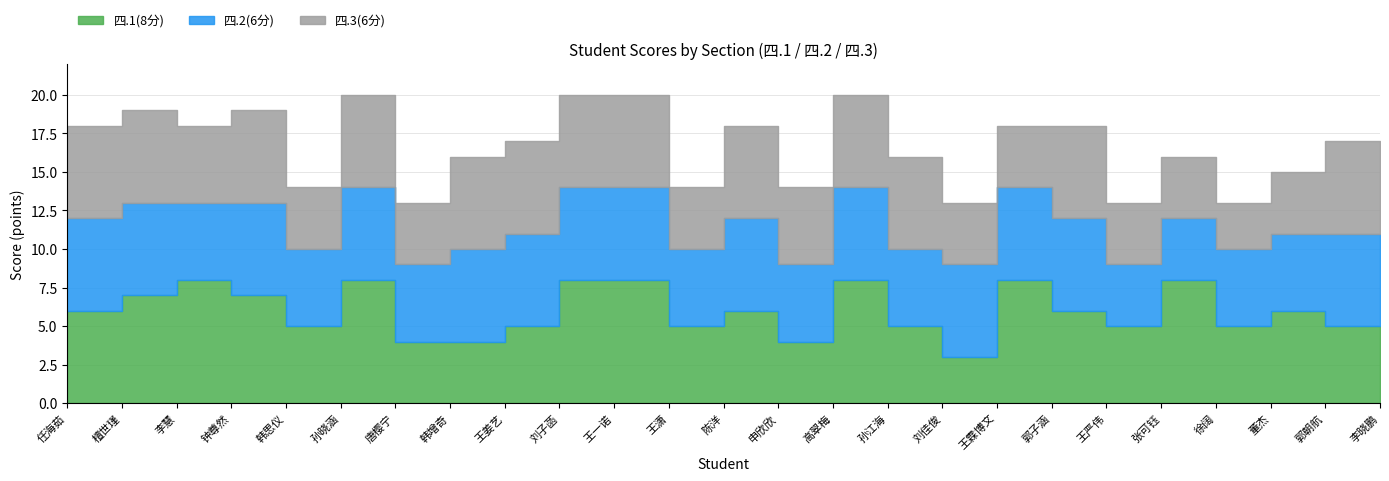

At which category does the chart reach its minimum across all series?

刘佳俊